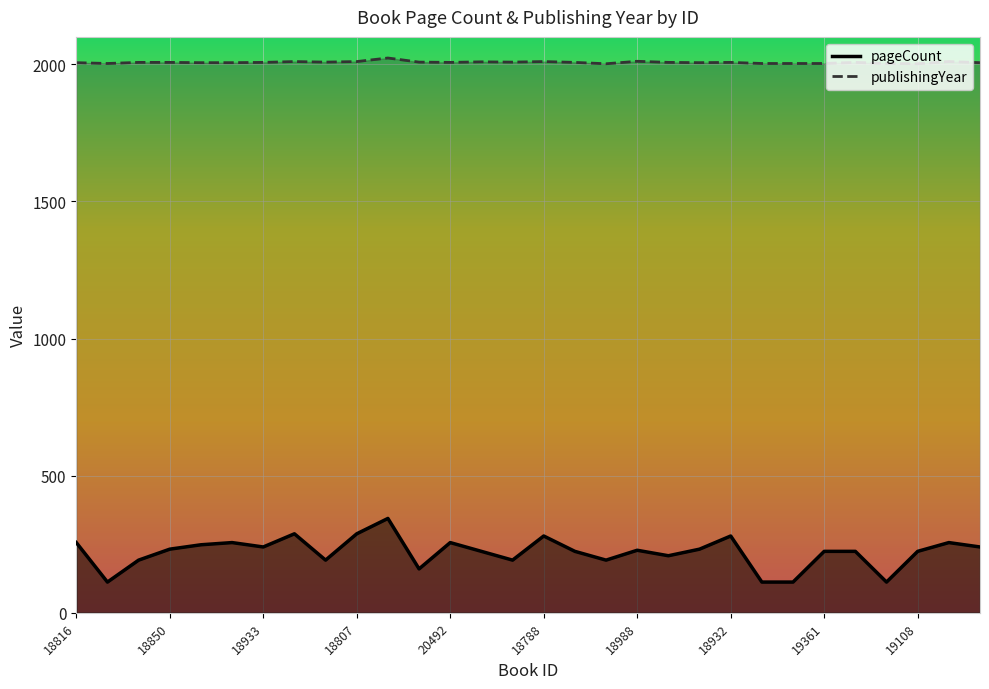

Which series has the largest range (max minus min)?

pageCount